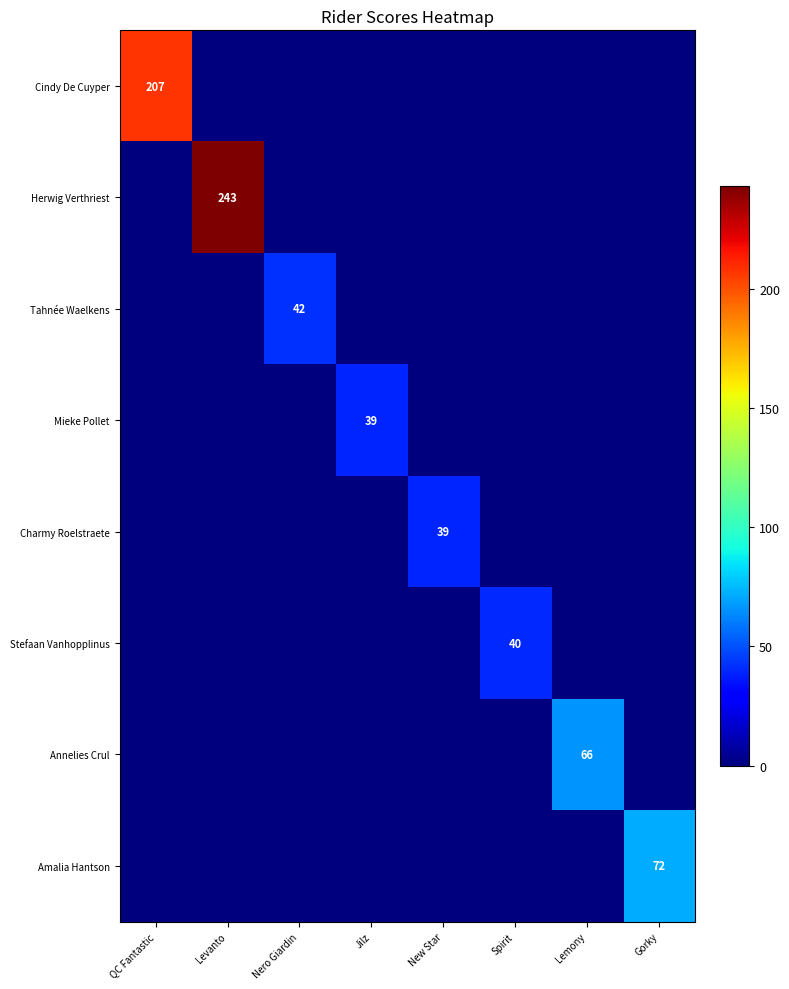

At which category is the sum across all series the highest?

Levanto